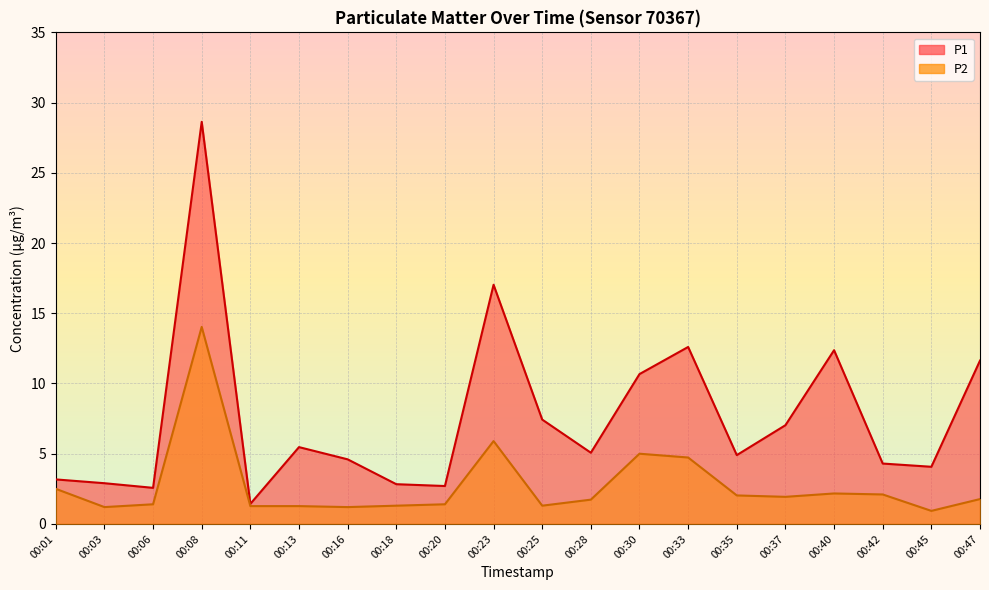

True or false: P1 and P2 intersect in this chart.

False